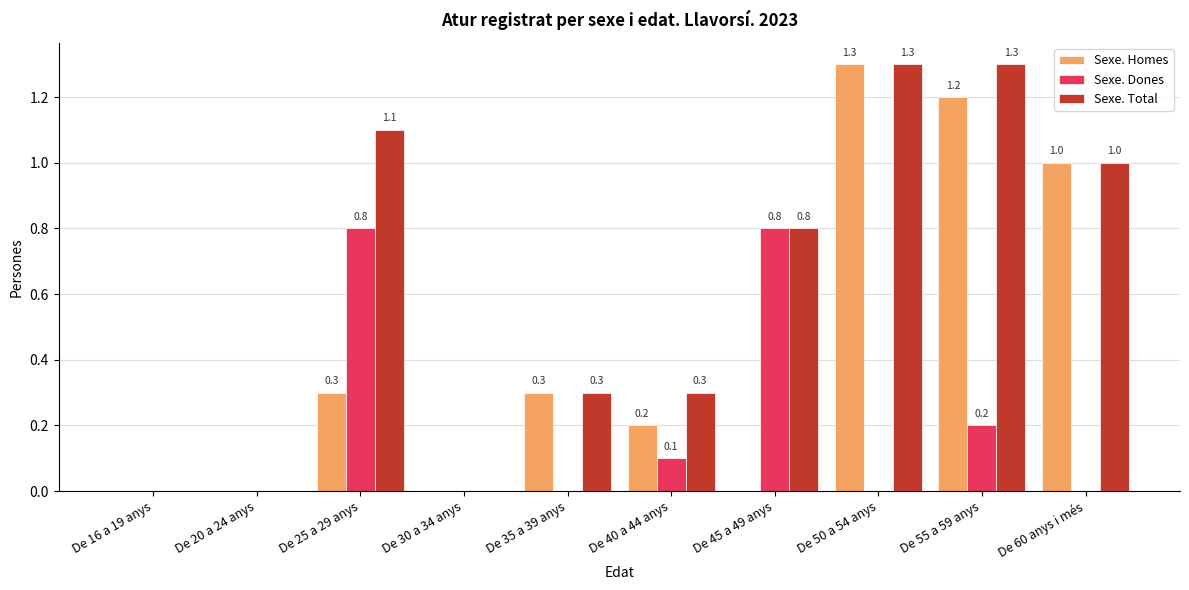

True or false: Sexe. Total has a value of 1.3 at De 50 a 54 anys.

True